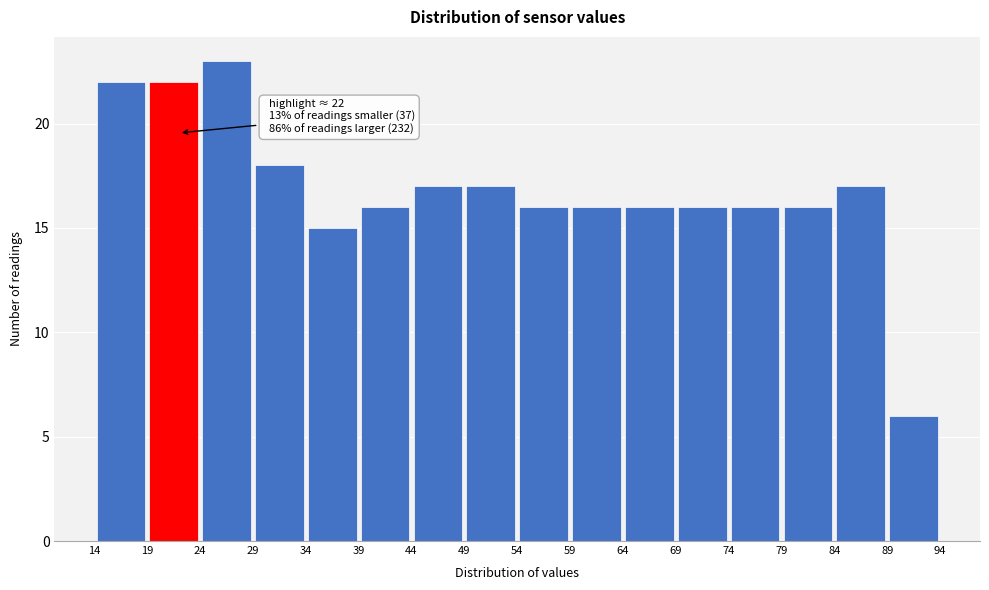

Over which range of the x-axis is the bar tallest?

24 to 29